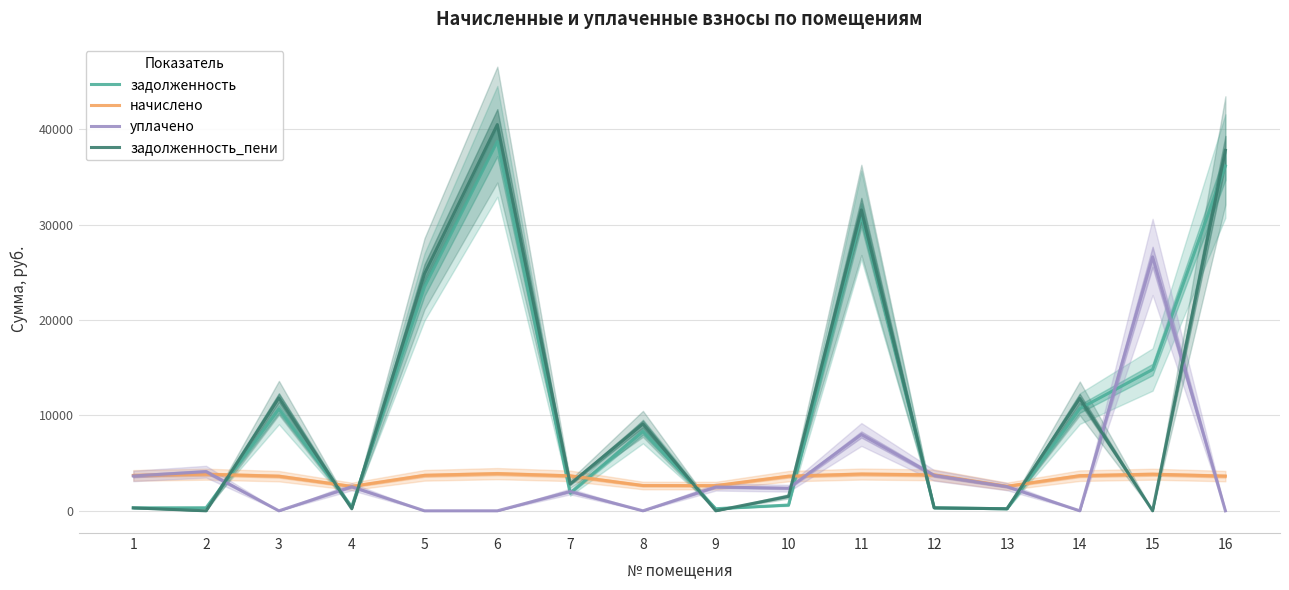

Which series has the largest total across all categories?

задолженность